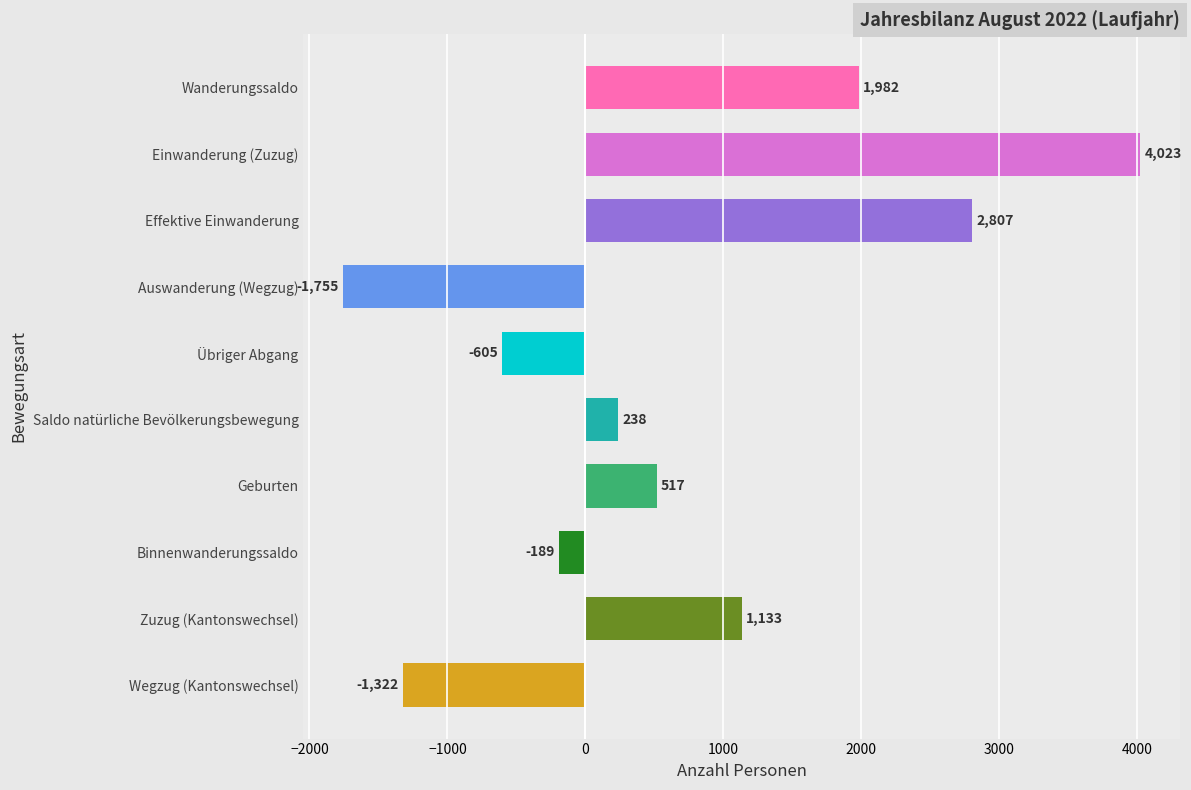

What value does the data have at Binnenwanderungssaldo, to the nearest 10?

-190